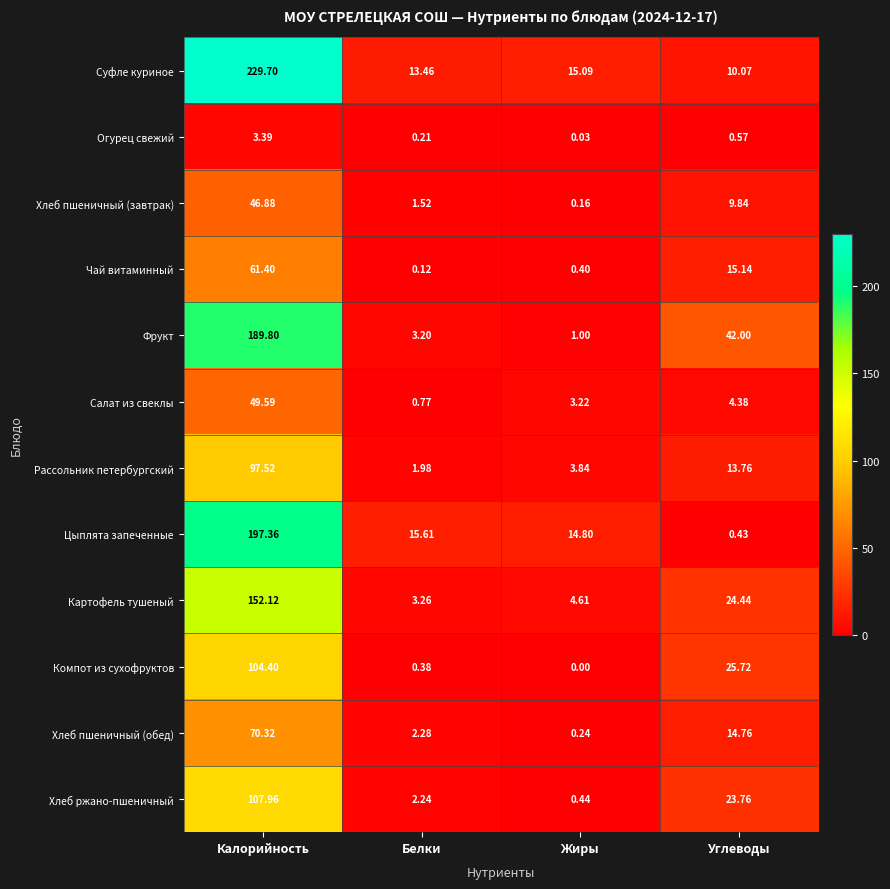

List the labels in order of Хлеб пшеничный (завтрак) value, smallest first.

Жиры, Белки, Углеводы, Калорийность